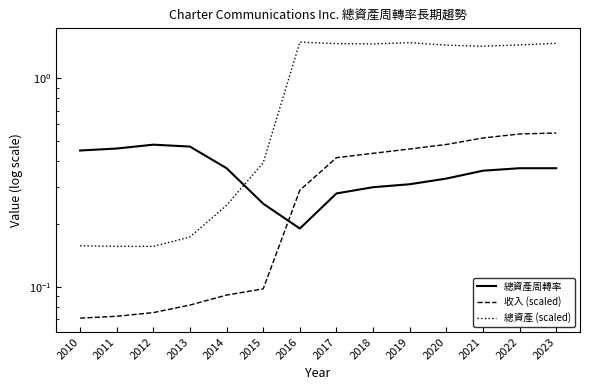

True or false: 收入 (scaled) and 總資產周轉率 intersect in this chart.

True